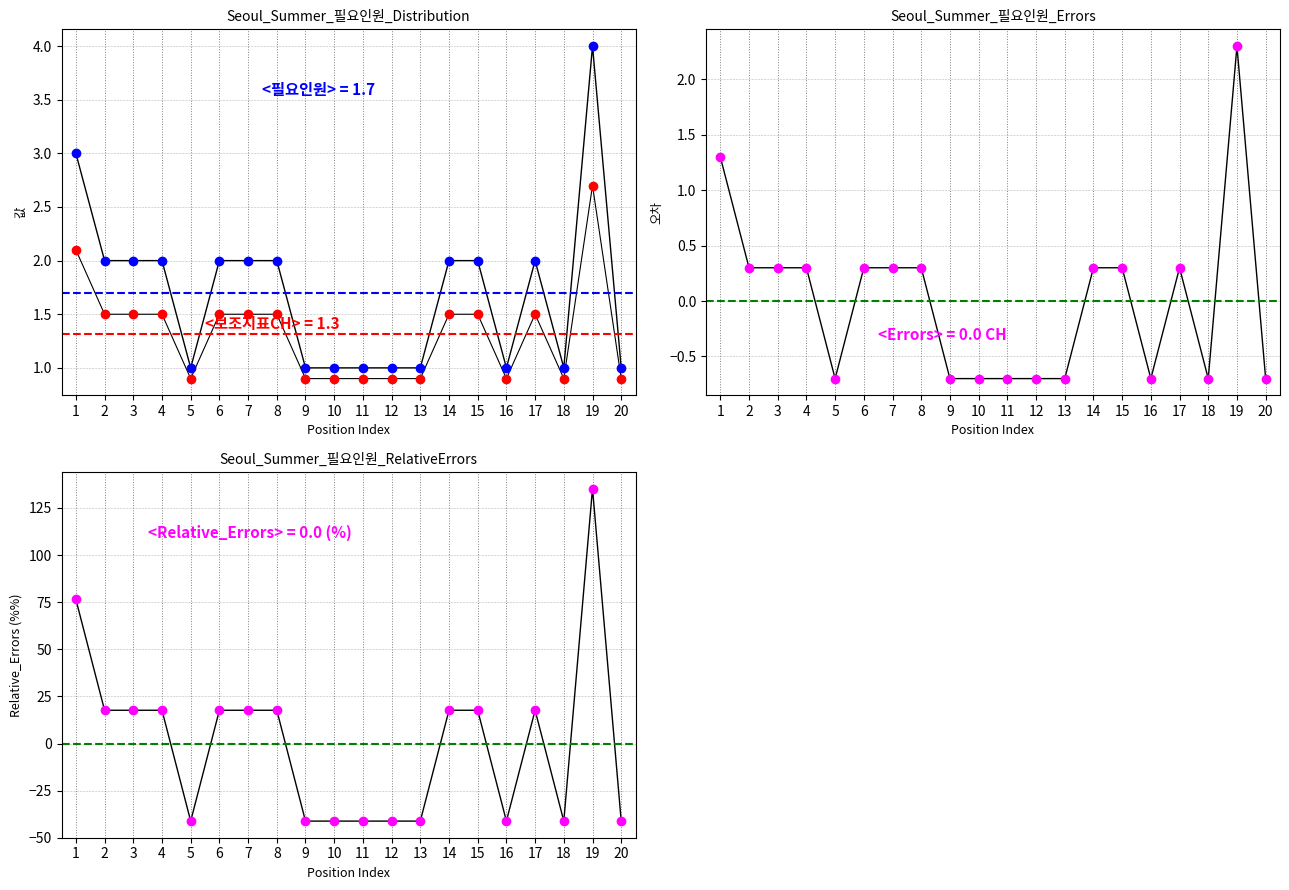

How many times do 오차 and 상대오차 cross each other?

9